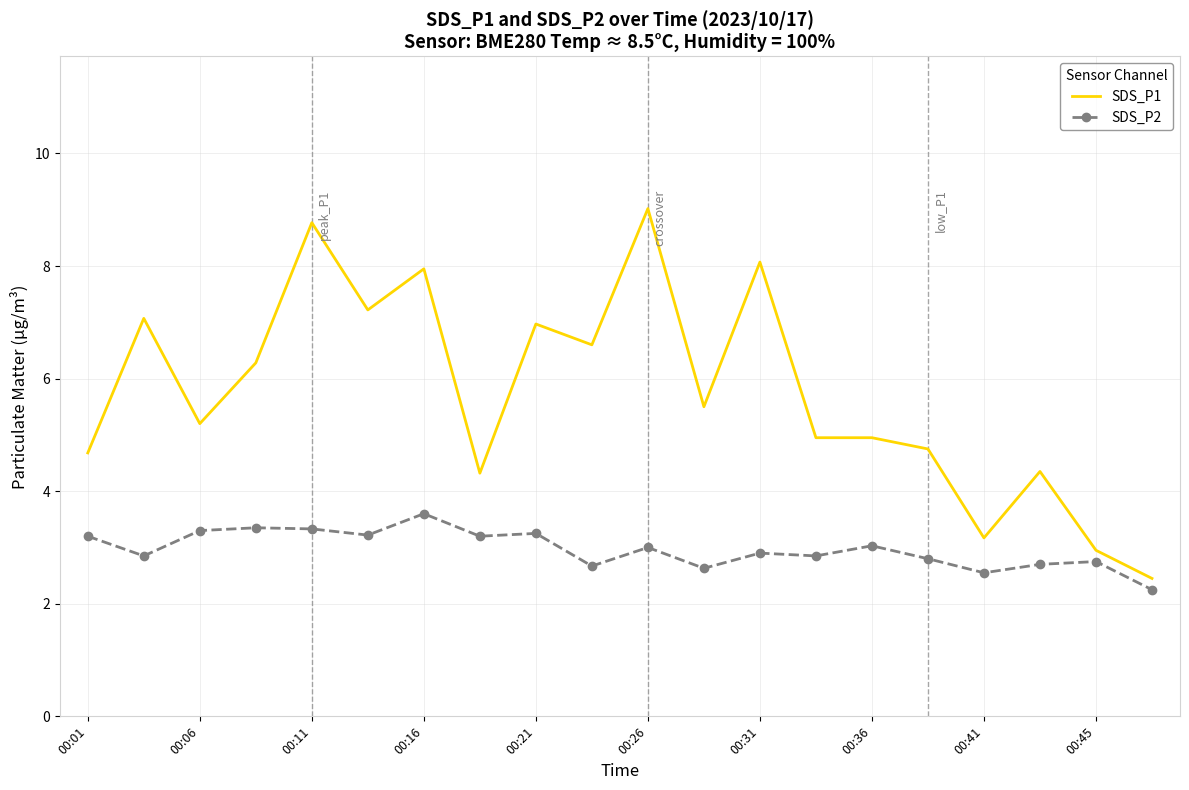

Which series has the largest total across all categories?

SDS_P1